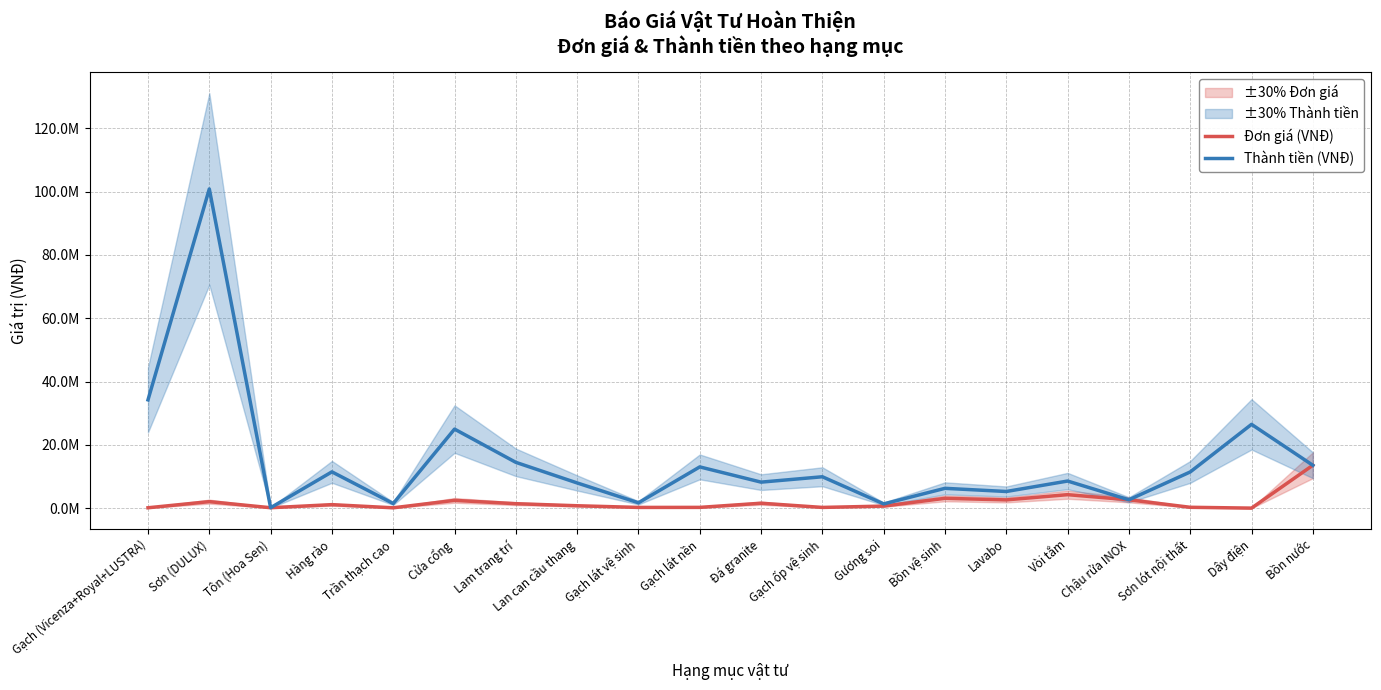

True or false: Đơn giá (VNĐ) has more than 1 points higher than both neighbors.

True